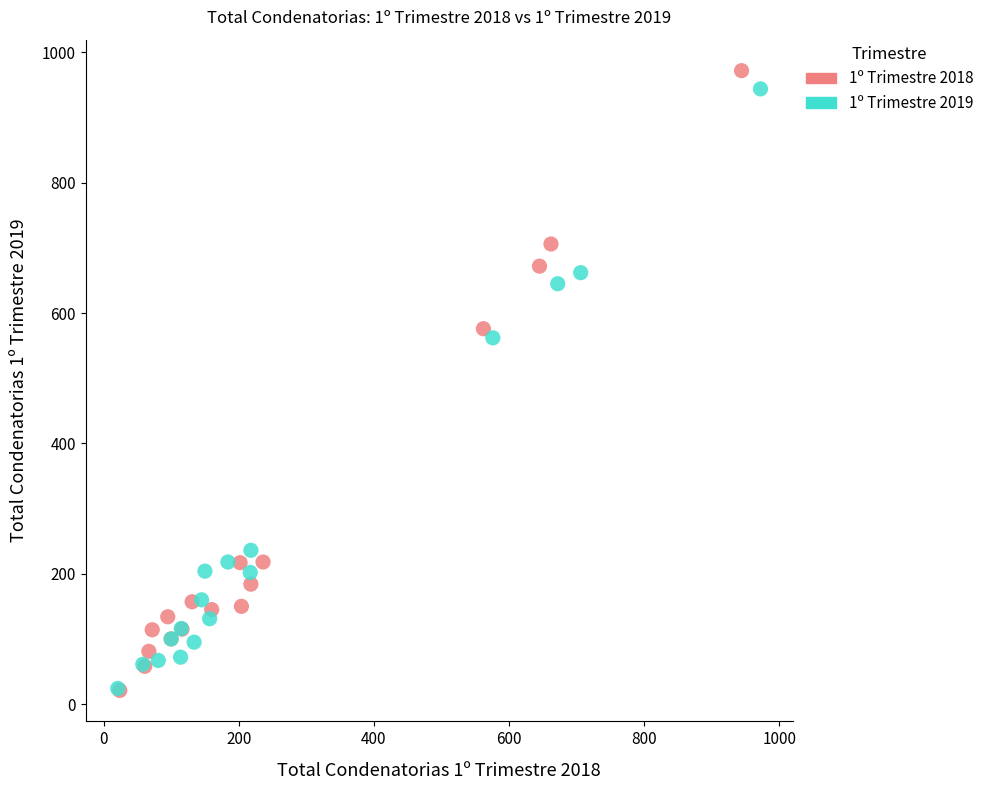

Which series has the widest spread of Y values?

1º Trimestre 2018